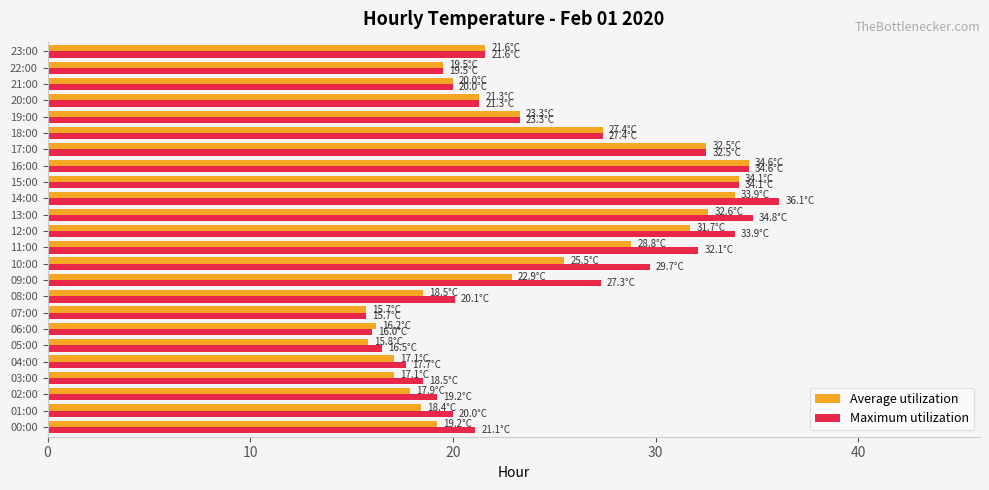

The Average utilization series shows 20.0 at 21:00. True or false?

True